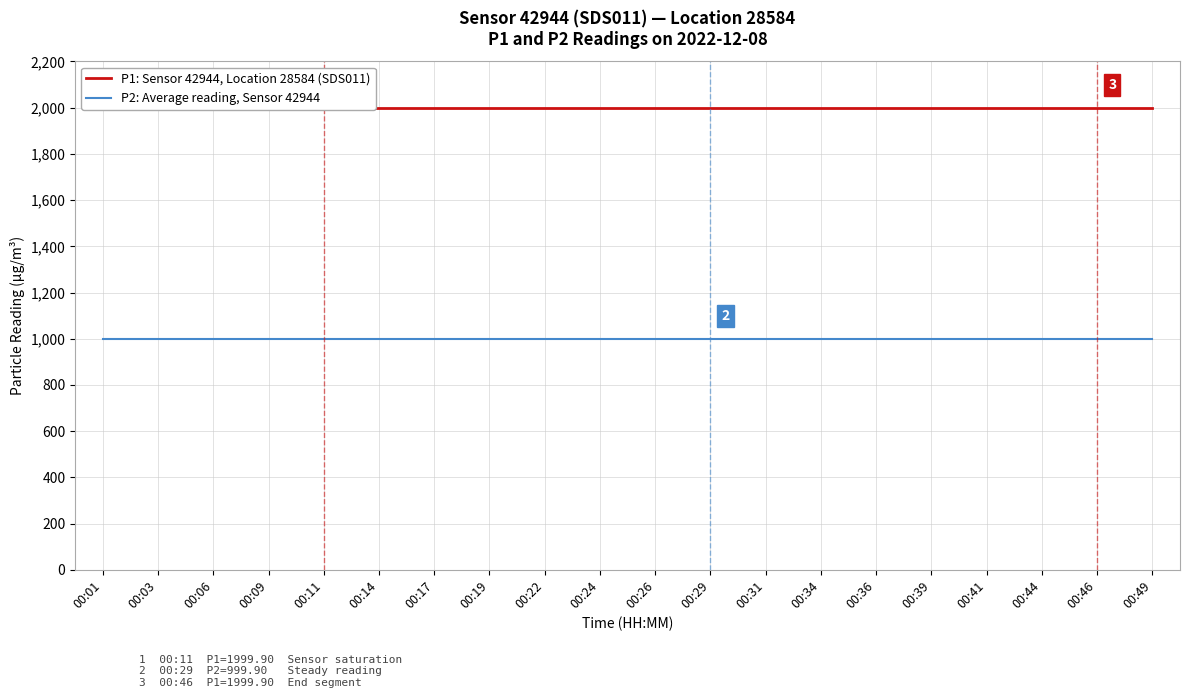

Reading left to right, extract all data points from this chart.

P1: Sensor 42944, Location 28584 (SDS011): 00:01=1999.9	00:03=1999.9	00:06=1999.9	00:09=1999.9	00:11=1999.9	00:14=1999.9	00:17=1999.9	00:19=1999.9	00:22=1999.9	00:24=1999.9	00:26=1999.9	00:29=1999.9	00:31=1999.9	00:34=1999.9	00:36=1999.9	00:39=1999.9	00:41=1999.9	00:44=1999.9	00:46=1999.9	00:49=1999.9
P2: Average reading, Sensor 42944: 00:01=999.9	00:03=999.9	00:06=999.9	00:09=999.9	00:11=999.9	00:14=999.9	00:17=999.9	00:19=999.9	00:22=999.9	00:24=999.9	00:26=999.9	00:29=999.9	00:31=999.9	00:34=999.9	00:36=999.9	00:39=999.9	00:41=999.9	00:44=999.9	00:46=999.9	00:49=999.9